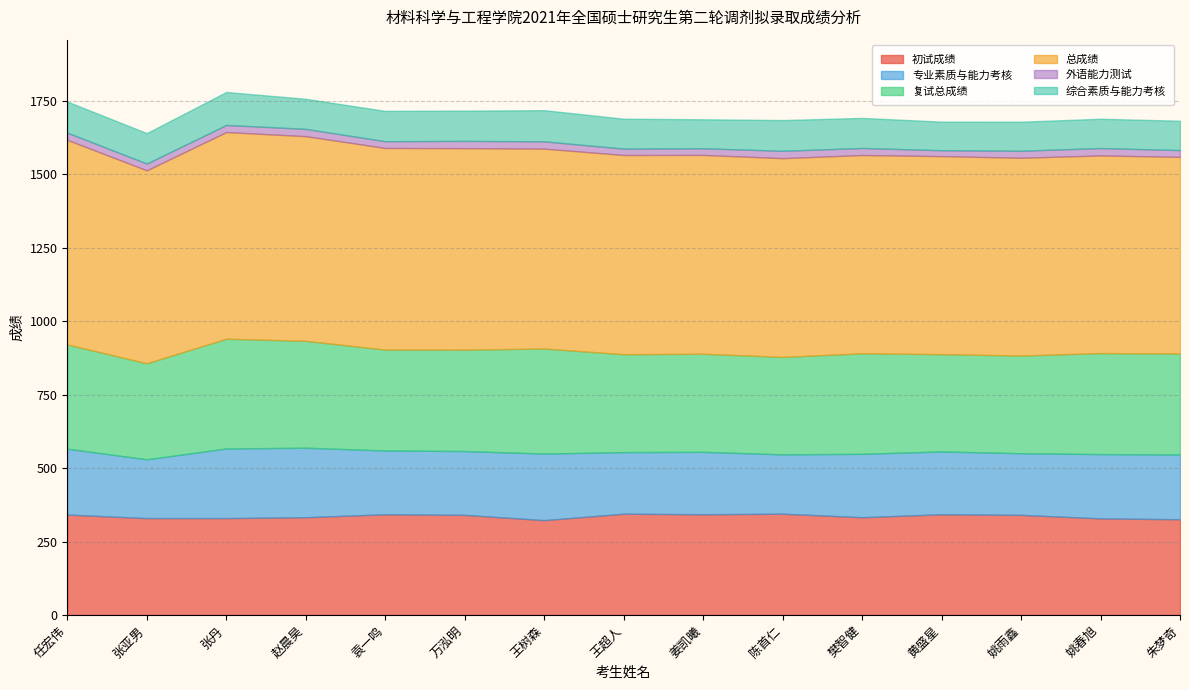

How many values in the 总成绩 series are below 676?

6